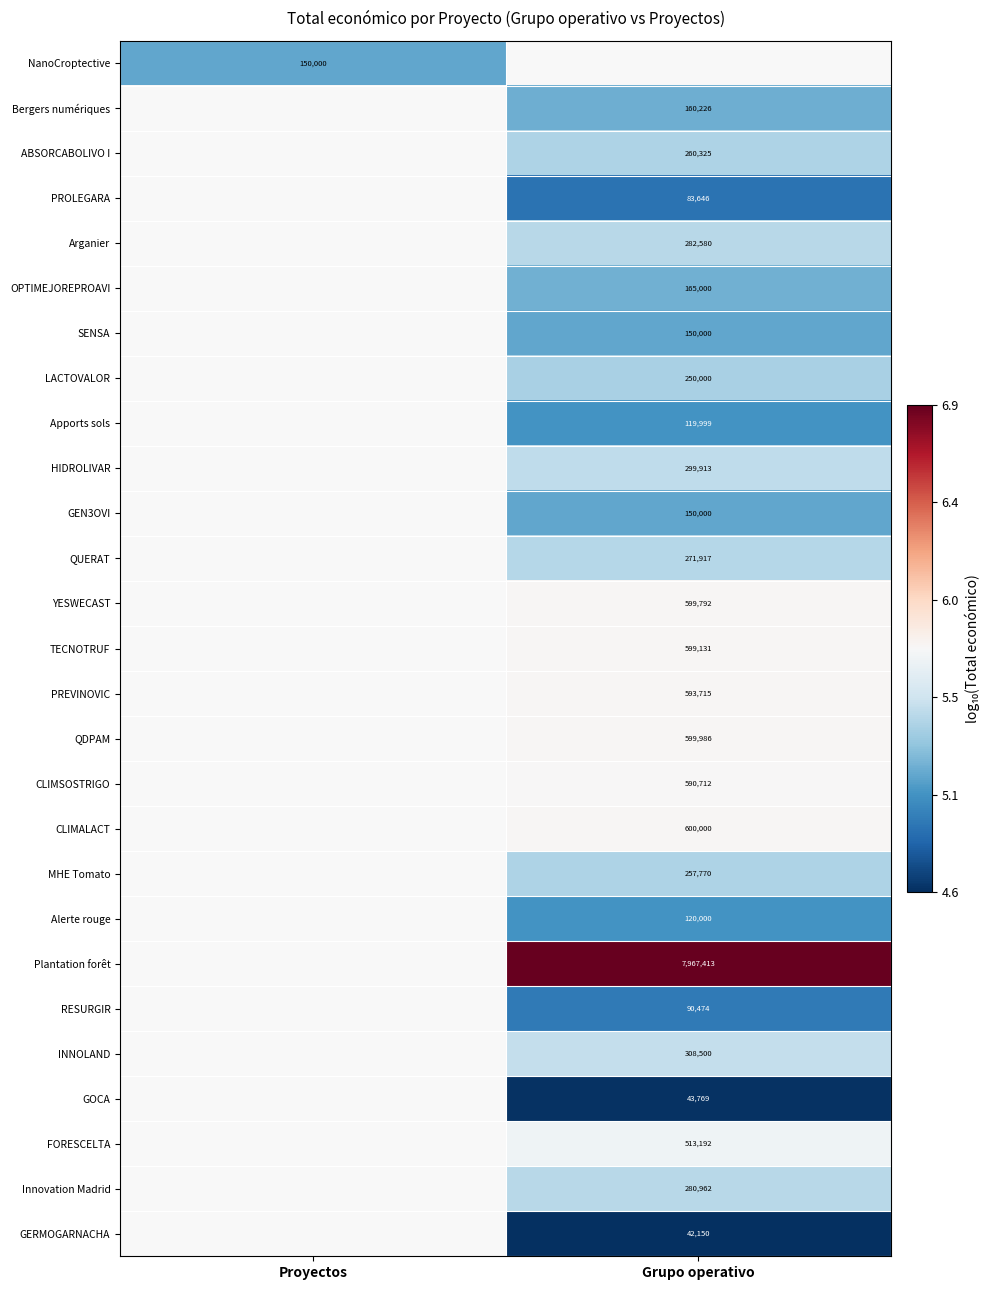

Which category has the highest value across all series?

Grupo operativo